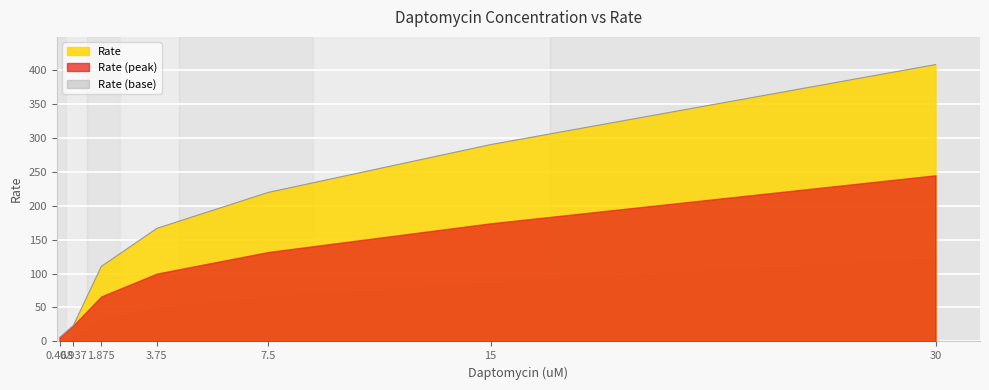

What is the sum of all values?

1223.5